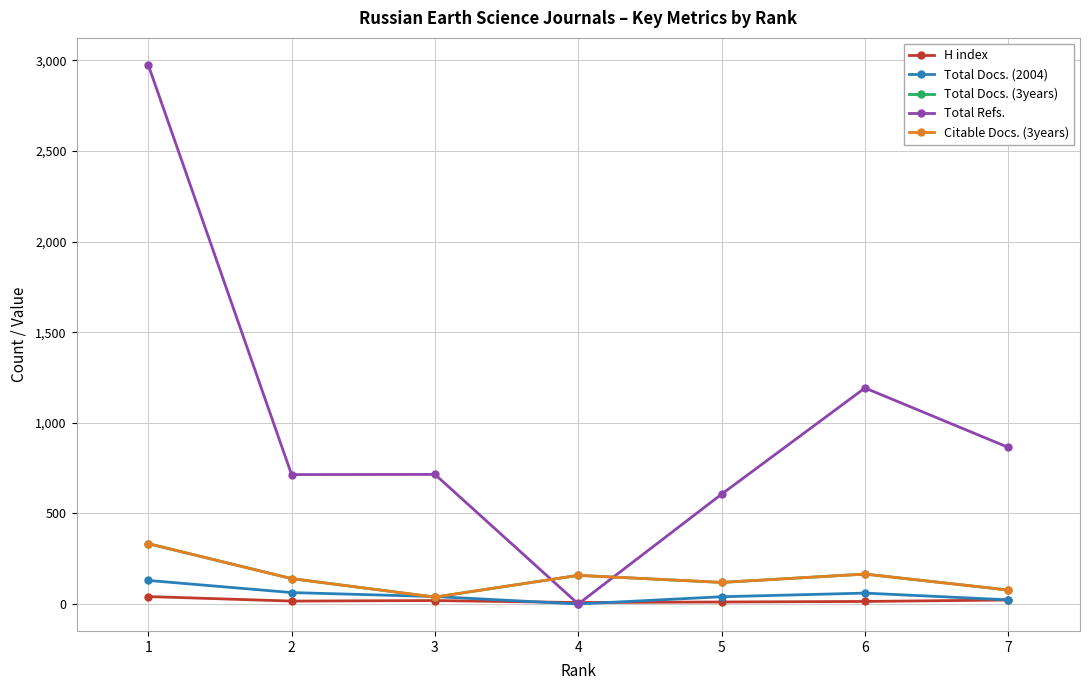

What is the total value across all series at 3?

851